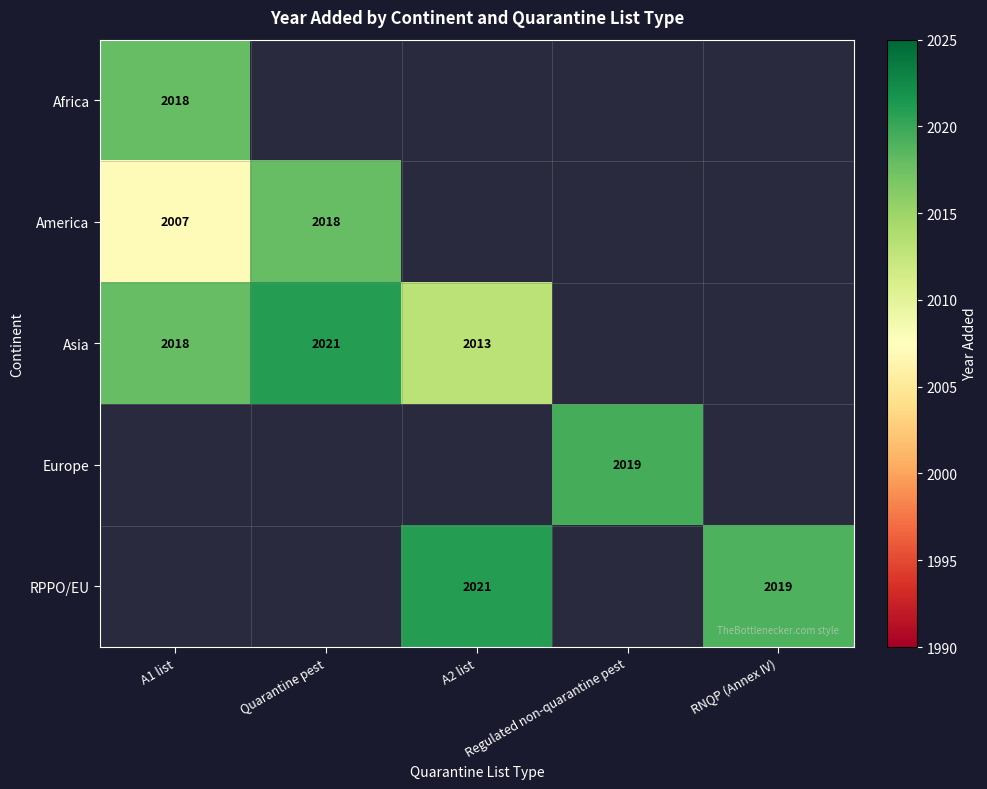

At which category does the chart reach its peak across all series?

Quarantine pest